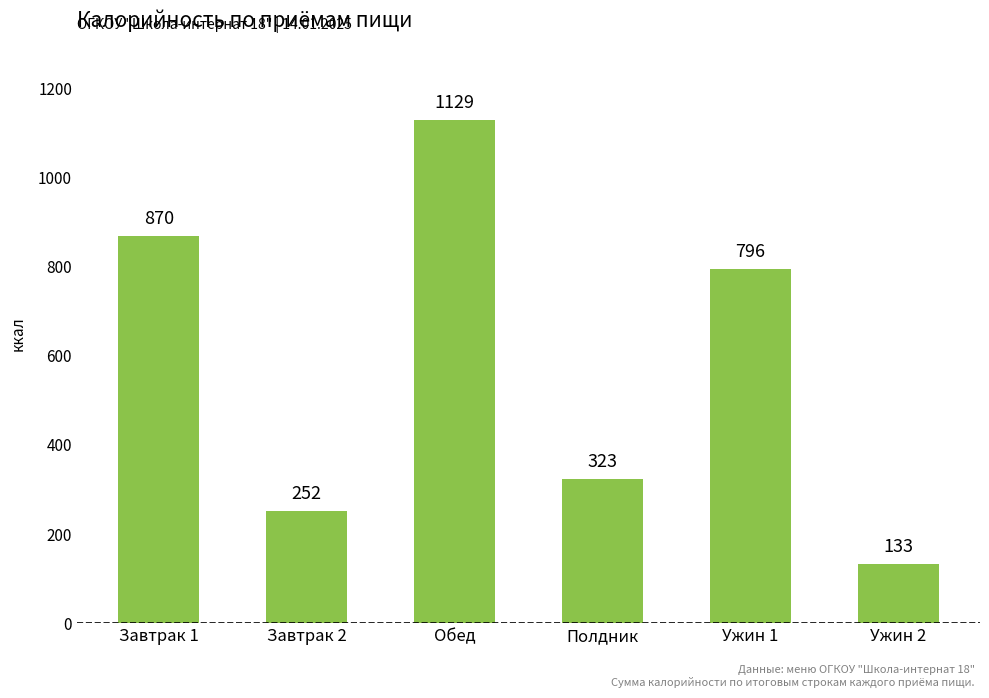

What value does the data have at Полдник, to the nearest 10?

320